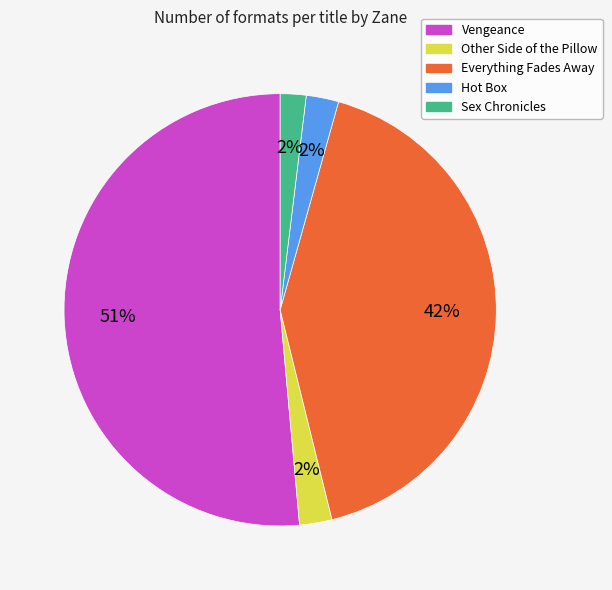

What percentage is the Other Side of the Pillow slice, to the nearest percent?

2%